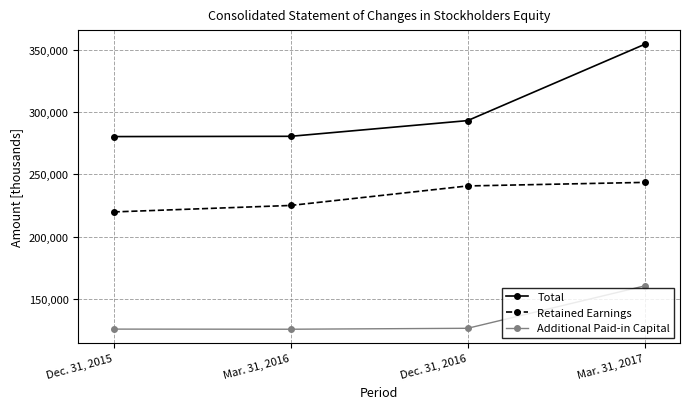

Which series changed the most between Dec. 31, 2015 and Mar. 31, 2017?

Total